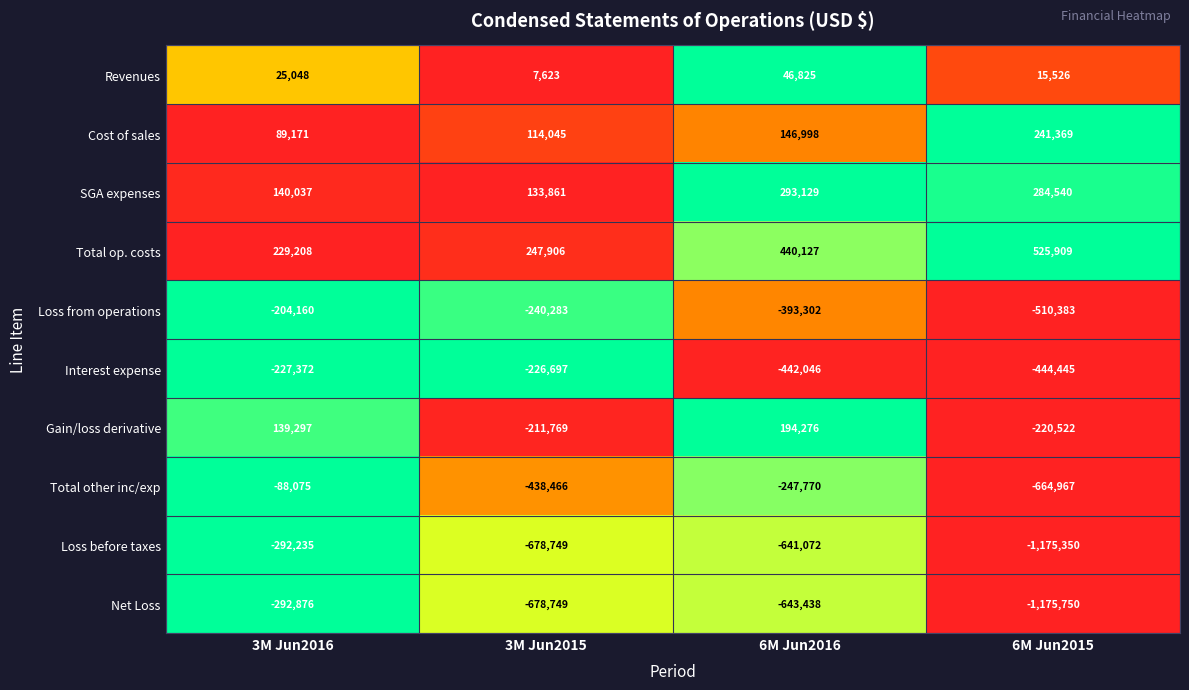

What is the difference between the maximum and minimum values in the Total other inc/exp series?

576892